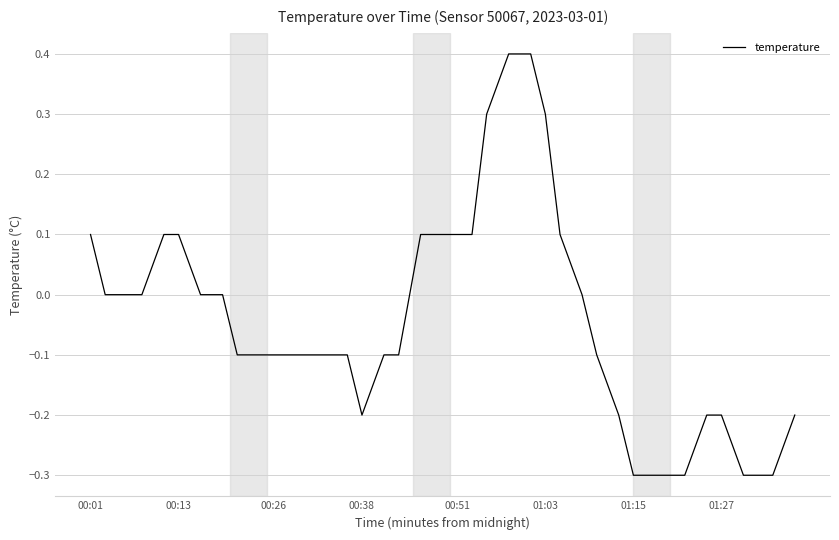

What is the smallest value displayed?

-0.3